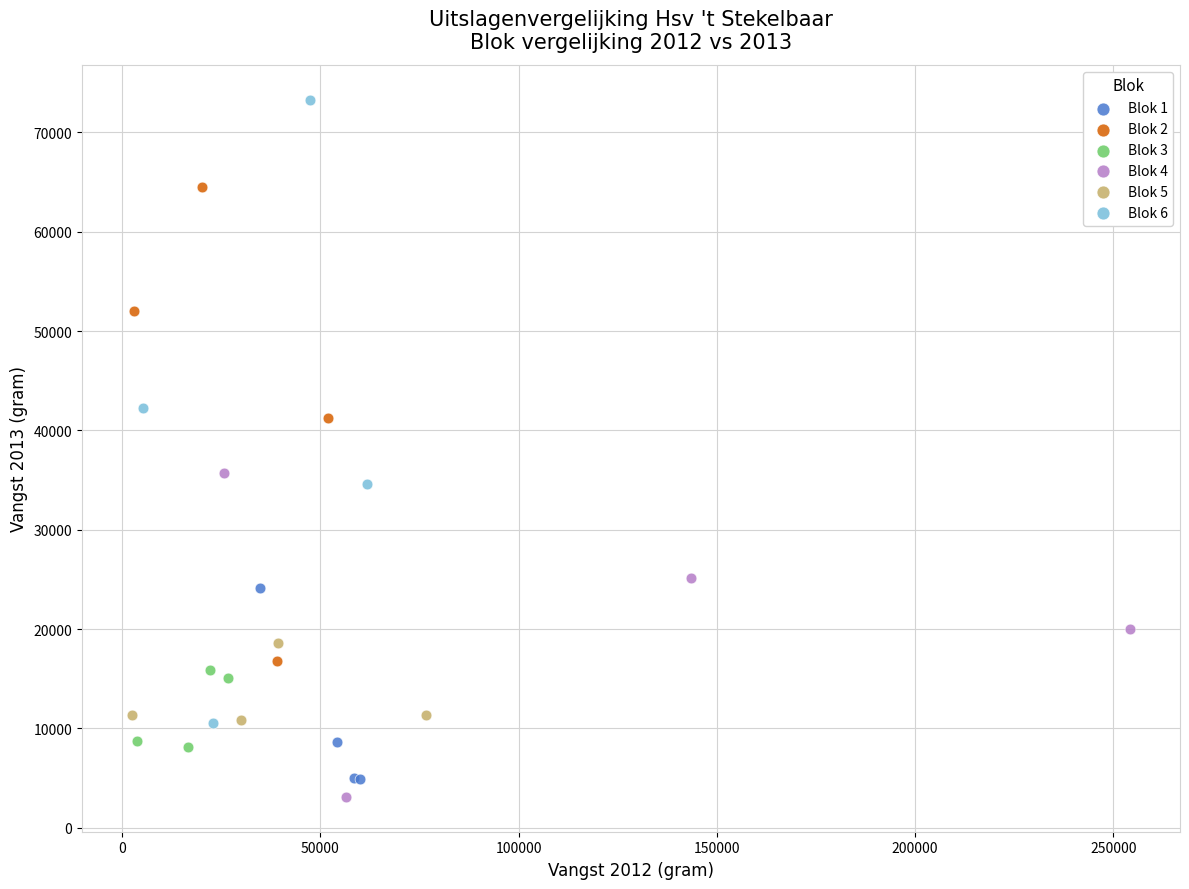

Which series contains the highest Y value?

Blok 6